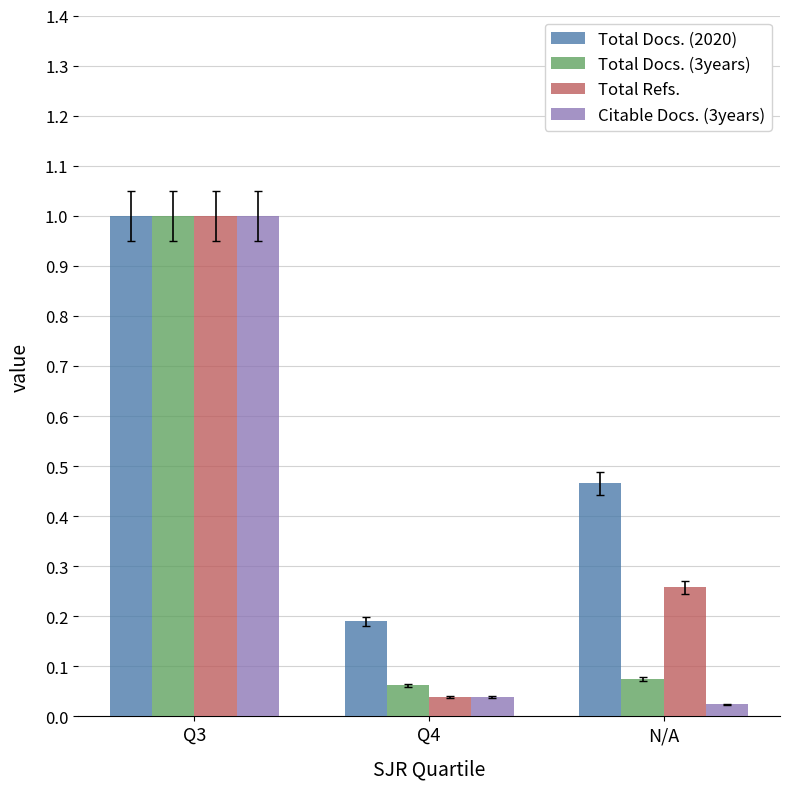

True or false: Total Docs. (2020) has a value of 0.3 at Q4.

False